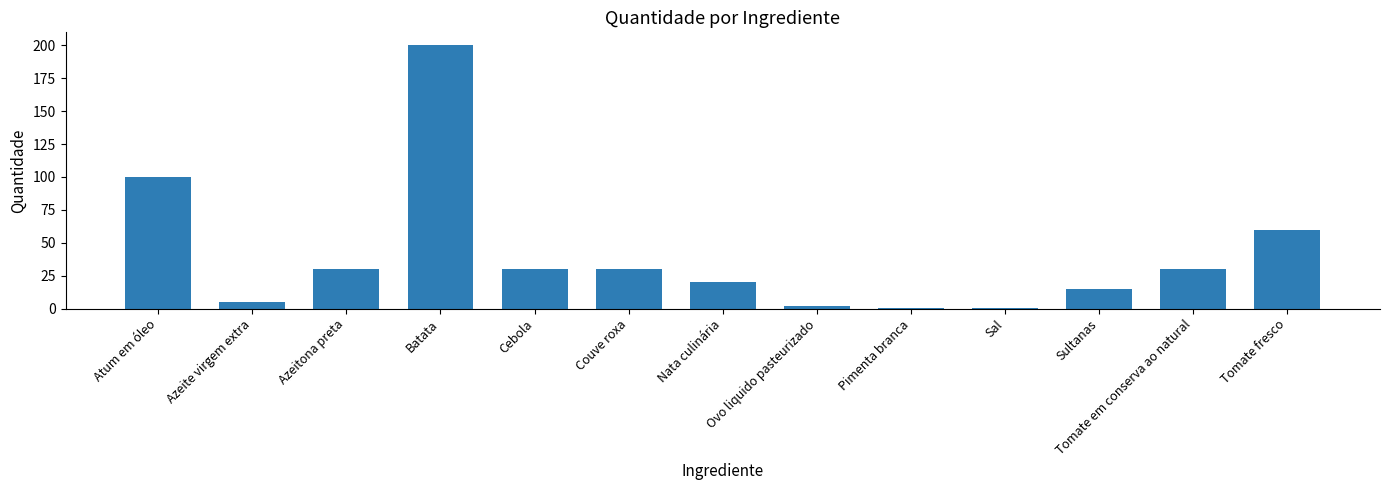

Which has a higher value, Cebola or Sultanas?

Cebola